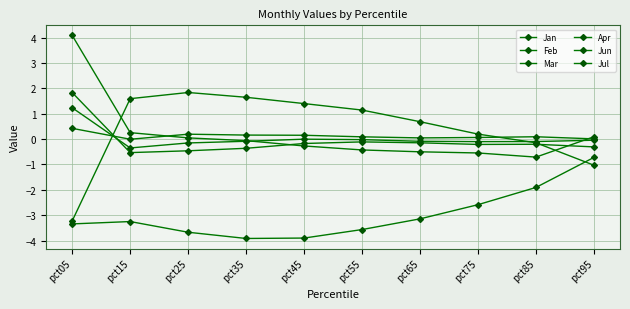

Is this an area chart (filled region under the line)?

No